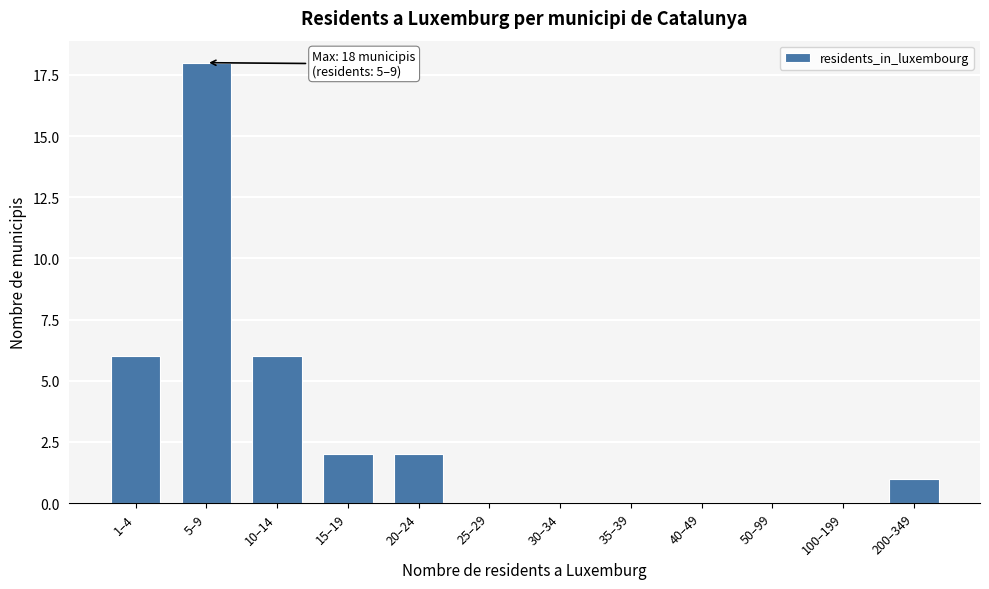

Reading left to right, what are all the values shown in this chart?

1–4=6	5–9=18	10–14=6	15–19=2	20–24=2	25–29=0	30–34=0	35–39=0	40–49=0	50–99=0	100–199=0	200–349=1